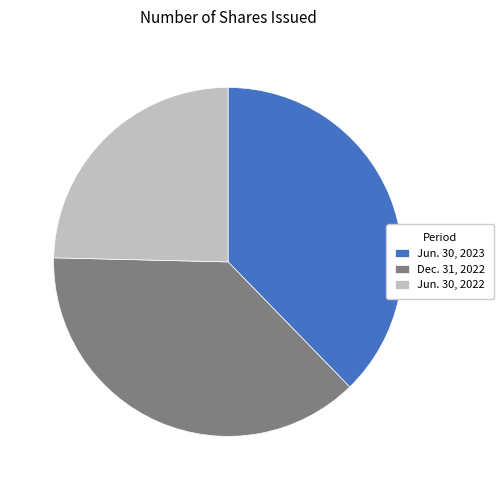

Is it true that Dec. 31, 2022 is 38% of the pie?

True